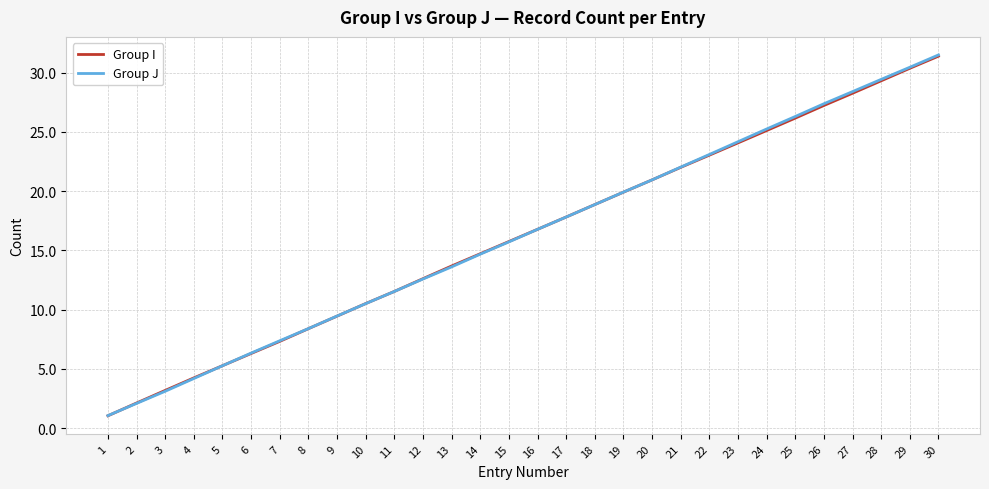

How many values in the Group J series exceed 16?

15